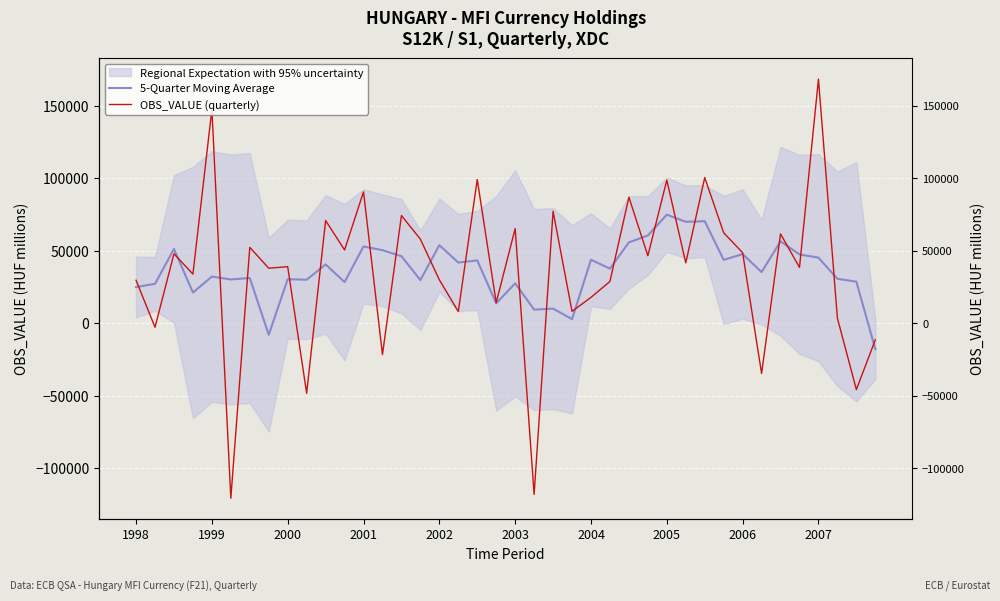

Between 10 and 28, which is larger?

28